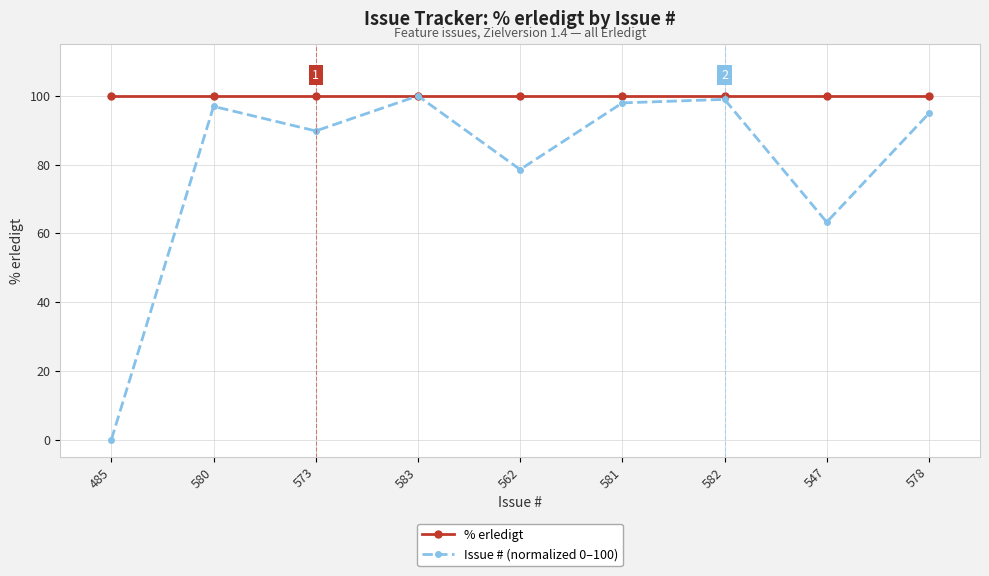

What is the difference between the highest and lowest values at 573?

10.2